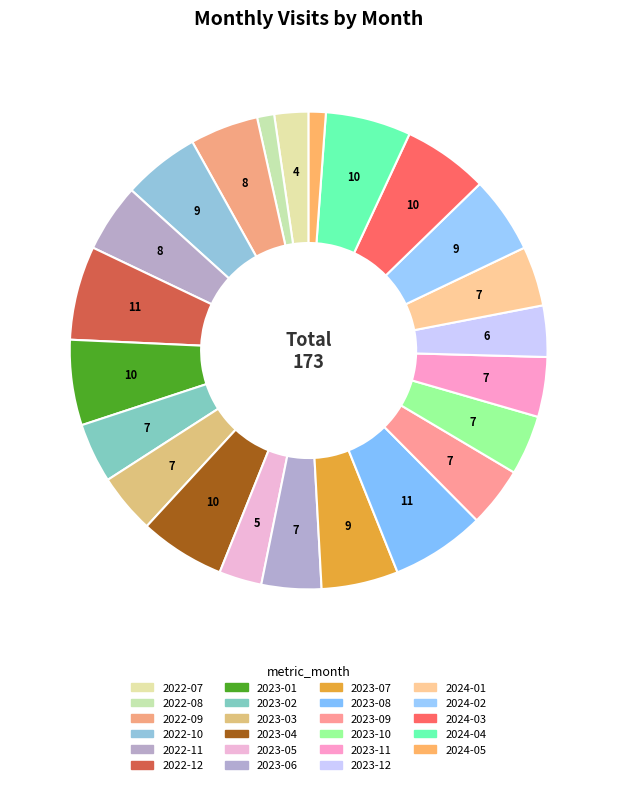

To the nearest percent, what is the combined percentage of 2024-04 and 2022-12?

12%